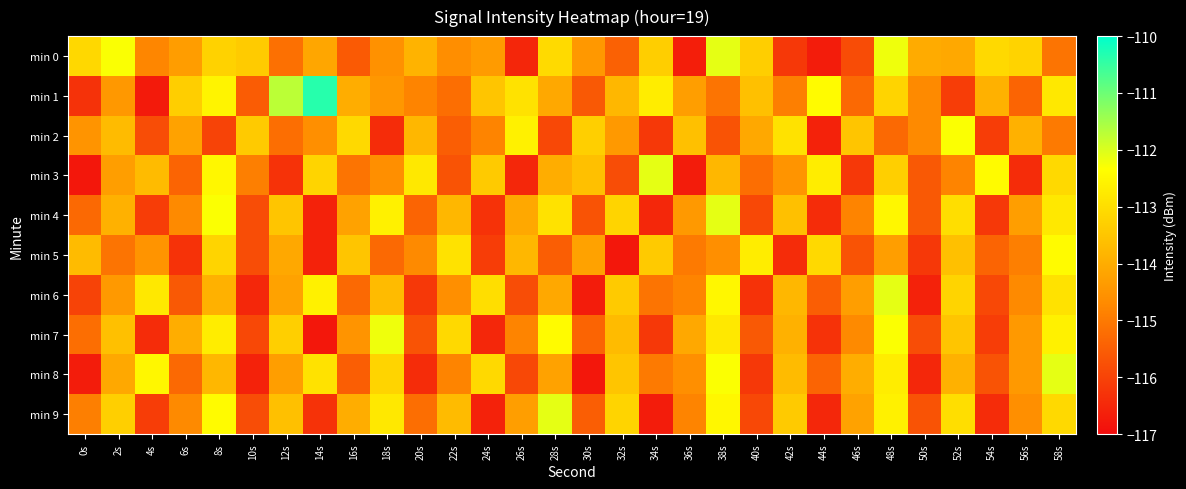

Rank the series by their maximum value, from highest to lowest.

min 1, min 0, min 3, min 4, min 6, min 8, min 9, min 7, min 2, min 5